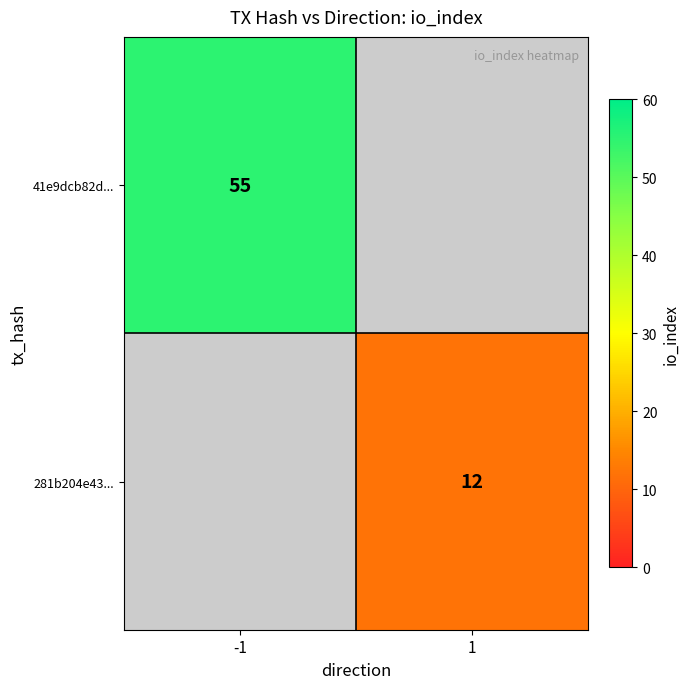

The value of 41e9dcb82d... at -1 is 75. True or false?

False